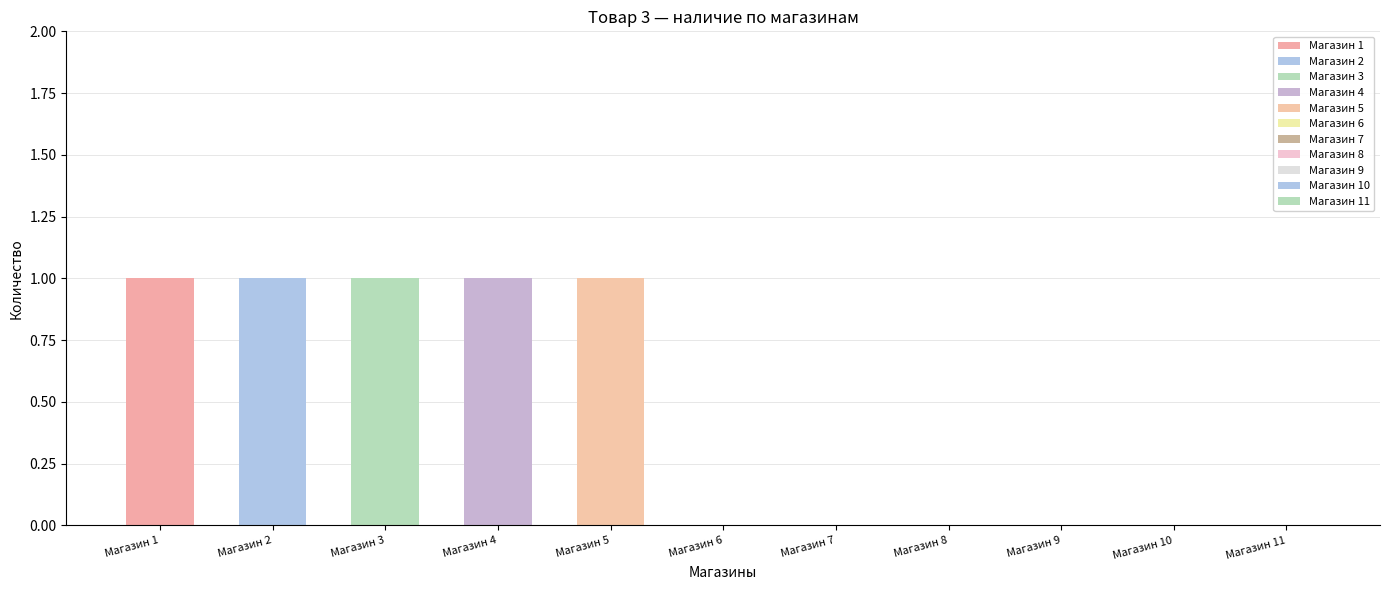

Reading right to left, extract all data points from this chart.

Магазин 11=0	Магазин 10=0	Магазин 9=0	Магазин 8=0	Магазин 7=0	Магазин 6=0	Магазин 5=1	Магазин 4=1	Магазин 3=1	Магазин 2=1	Магазин 1=1